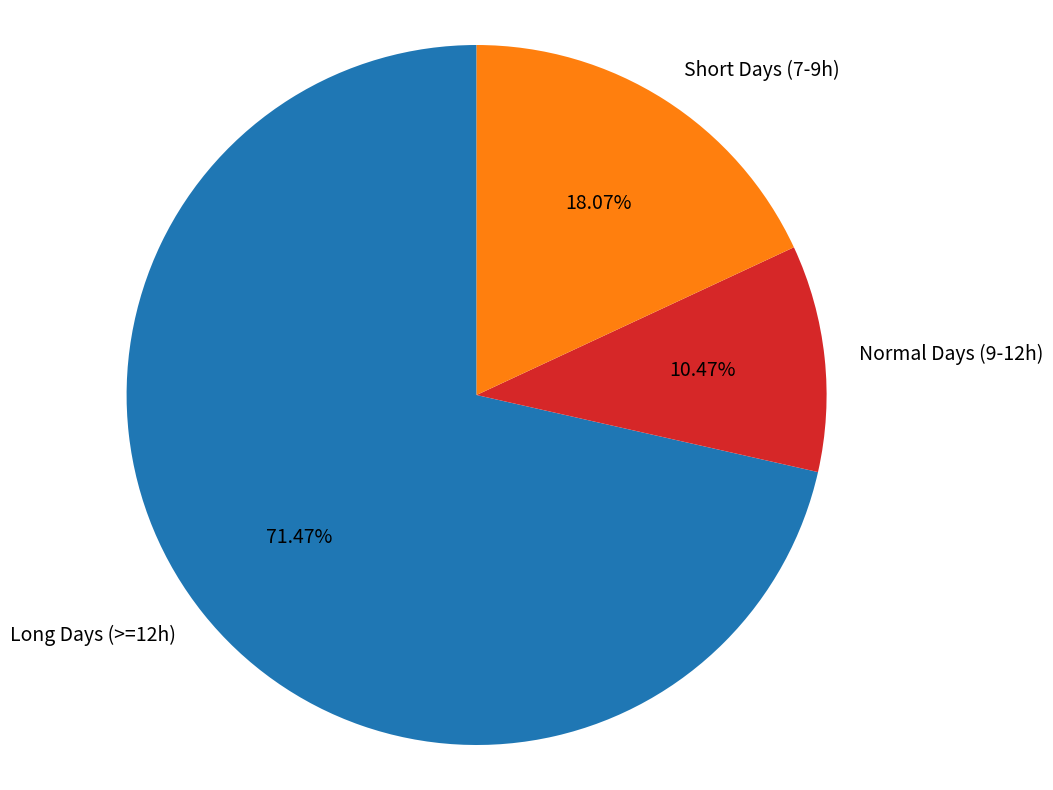

Is there any slice that represents more than half of the pie?

Yes